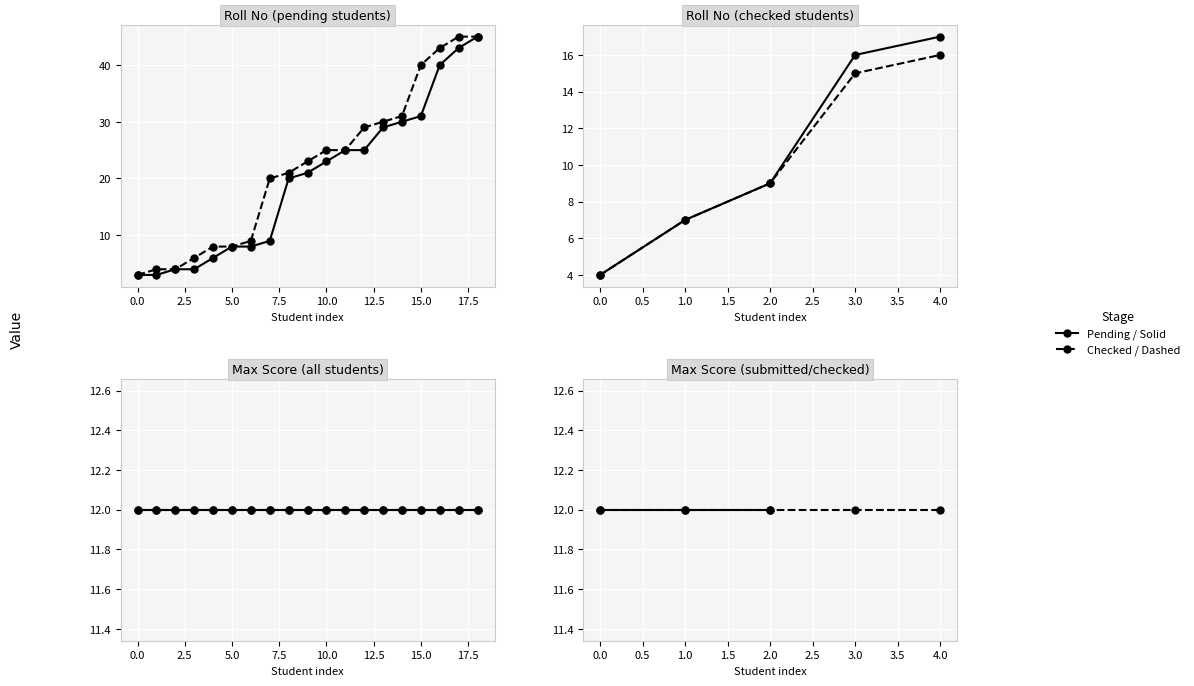

Is the value of Max at 6 greater than the value of Roll No at 19?

No